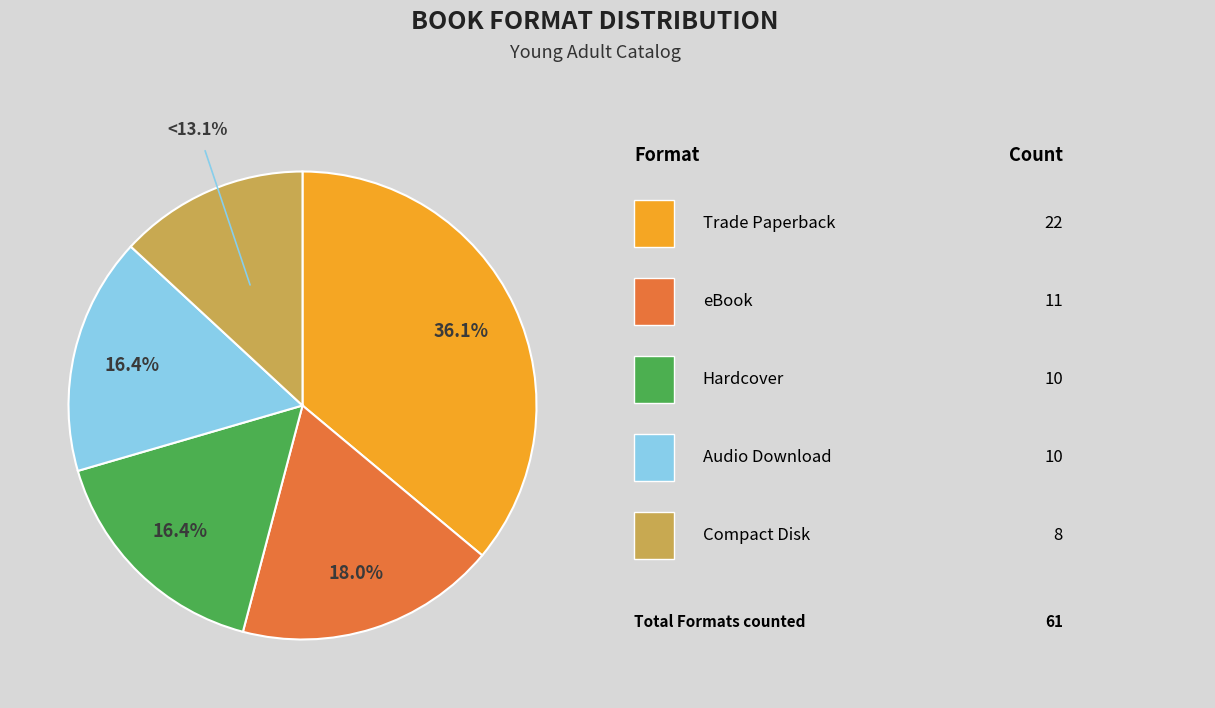

Is there a majority slice in this chart?

No